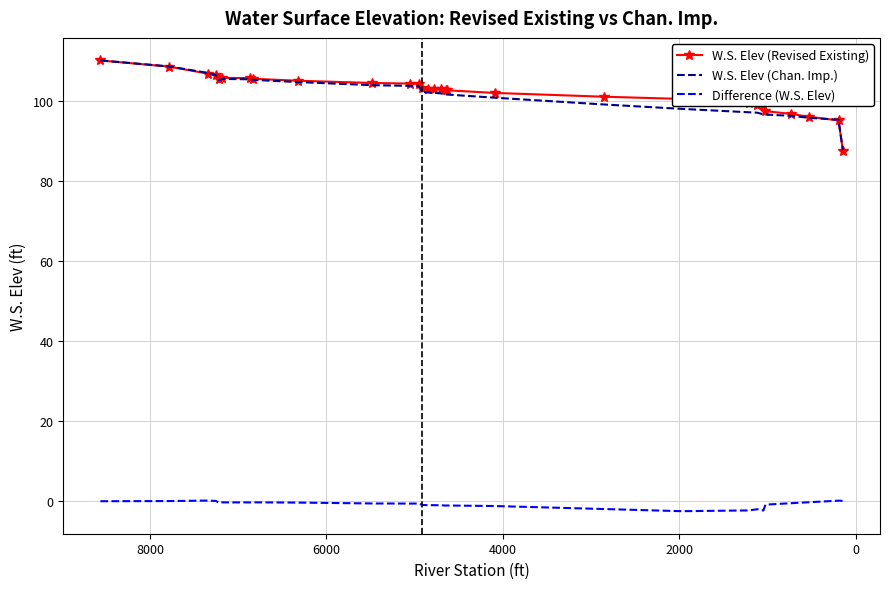

After their last crossing, which series has the higher values: W.S. Elev (Revised Existing) or W.S. Elev (Chan. Imp.)?

W.S. Elev (Chan. Imp.)